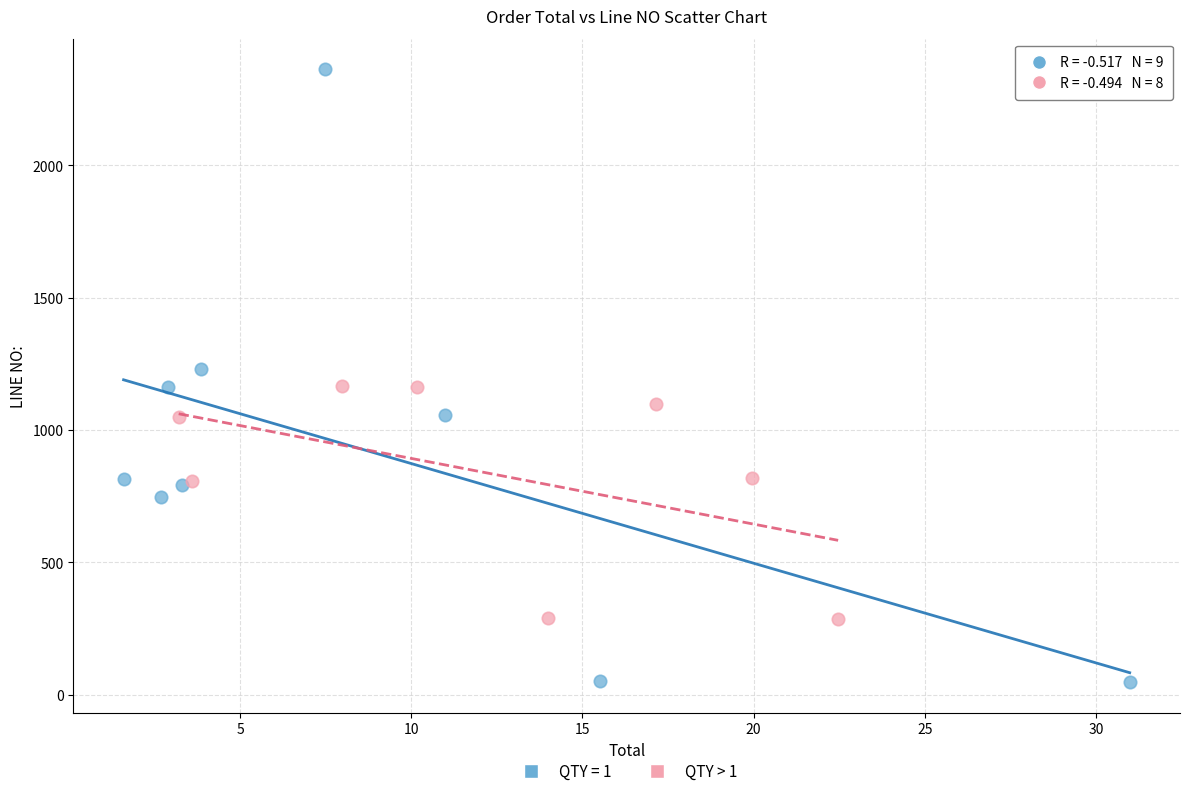

Which series has the largest Y range (max minus min)?

QTY = 1